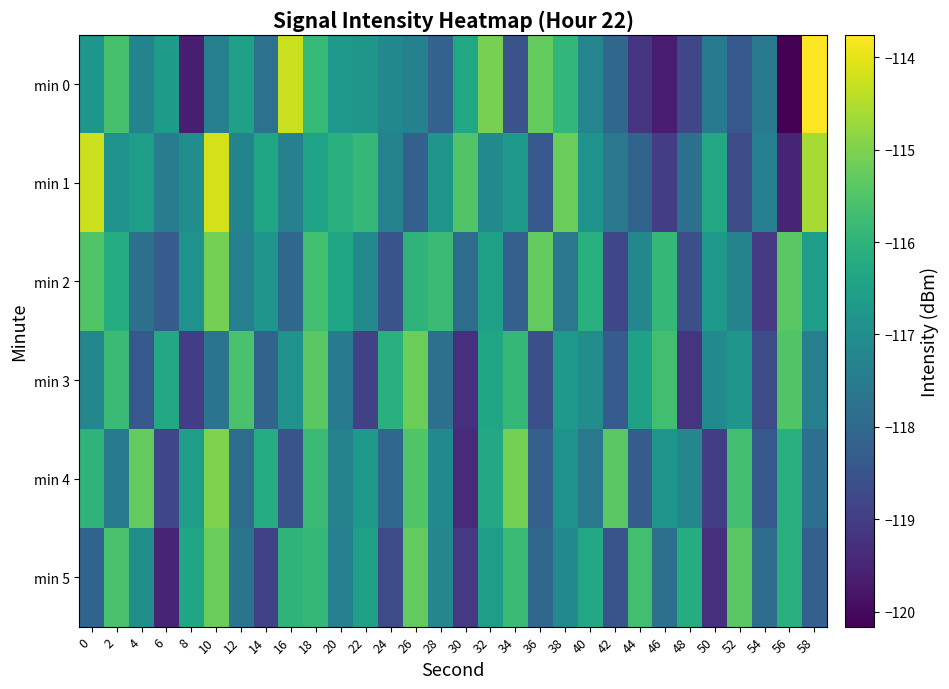

Reading left to right, transcribe all the data shown in this chart.

min 0: 0=-116.8	2=-115.6	4=-117.3	6=-116.6	8=-119.6	10=-117.4	12=-116.5	14=-117.8	16=-114.3	18=-115.9	20=-116.8	22=-116.8	24=-117.2	26=-117.3	28=-118.1	30=-116.3	32=-115.1	34=-118.5	36=-115.3	38=-115.9	40=-117.2	42=-118.0	44=-119.2	46=-119.7	48=-118.8	50=-117.6	52=-118.4	54=-117.6	56=-120.2	58=-113.8
min 1: 0=-114.2	2=-116.9	4=-116.6	6=-117.5	8=-117.0	10=-114.2	12=-117.3	14=-116.4	16=-117.4	18=-116.5	20=-116.1	22=-115.9	24=-117.3	26=-118.2	28=-116.8	30=-115.5	32=-117.1	34=-116.7	36=-118.4	38=-115.2	40=-116.9	42=-117.6	44=-118.1	46=-119.0	48=-117.8	50=-116.3	52=-118.7	54=-117.4	56=-119.5	58=-114.6
min 2: 0=-115.5	2=-116.2	4=-117.8	6=-118.3	8=-116.9	10=-115.1	12=-117.4	14=-116.8	16=-118.0	18=-115.7	20=-116.4	22=-117.1	24=-118.5	26=-116.0	28=-115.8	30=-117.9	32=-116.5	34=-118.2	36=-115.3	38=-117.6	40=-116.1	42=-118.8	44=-117.2	46=-115.9	48=-118.6	50=-116.7	52=-117.3	54=-119.1	56=-115.4	58=-116.6
min 3: 0=-117.2	2=-115.8	4=-118.4	6=-116.3	8=-119.0	10=-117.7	12=-115.6	14=-118.1	16=-116.9	18=-115.4	20=-117.5	22=-118.9	24=-116.1	26=-115.2	28=-117.8	30=-119.3	32=-116.4	34=-115.9	36=-118.6	38=-116.7	40=-117.0	42=-118.3	44=-116.5	46=-115.7	48=-119.2	50=-117.1	52=-116.8	54=-118.7	56=-115.5	58=-117.4
min 4: 0=-116.0	2=-117.5	4=-115.3	6=-118.8	8=-116.6	10=-115.0	12=-117.9	14=-116.2	16=-118.5	18=-115.8	20=-117.3	22=-116.7	24=-118.0	26=-115.5	28=-117.1	30=-119.4	32=-116.3	34=-115.1	36=-118.2	38=-116.9	40=-117.6	42=-115.4	44=-118.3	46=-116.8	48=-117.2	50=-119.0	52=-115.7	54=-118.4	56=-116.1	58=-117.8
min 5: 0=-118.1	2=-115.6	4=-117.0	6=-119.5	8=-116.4	10=-115.2	12=-117.7	14=-118.9	16=-116.0	18=-115.9	20=-117.4	22=-116.5	24=-118.7	26=-115.3	28=-117.2	30=-119.1	32=-116.6	34=-115.8	36=-118.0	38=-117.1	40=-116.3	42=-118.5	44=-115.7	46=-117.8	48=-116.2	50=-119.3	52=-115.4	54=-117.9	56=-116.1	58=-118.2